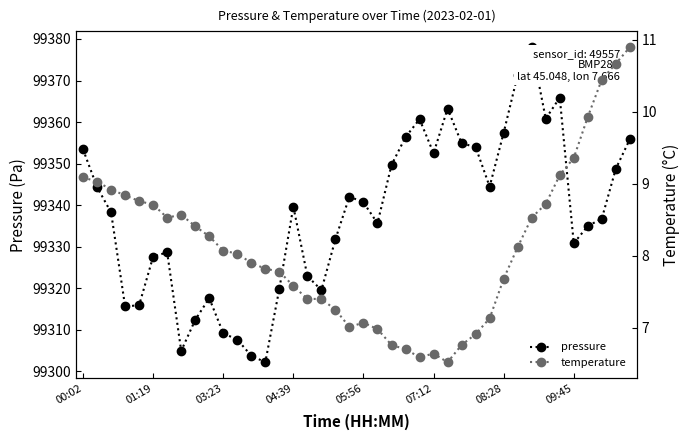

True or false: pressure and temperature intersect in this chart.

False